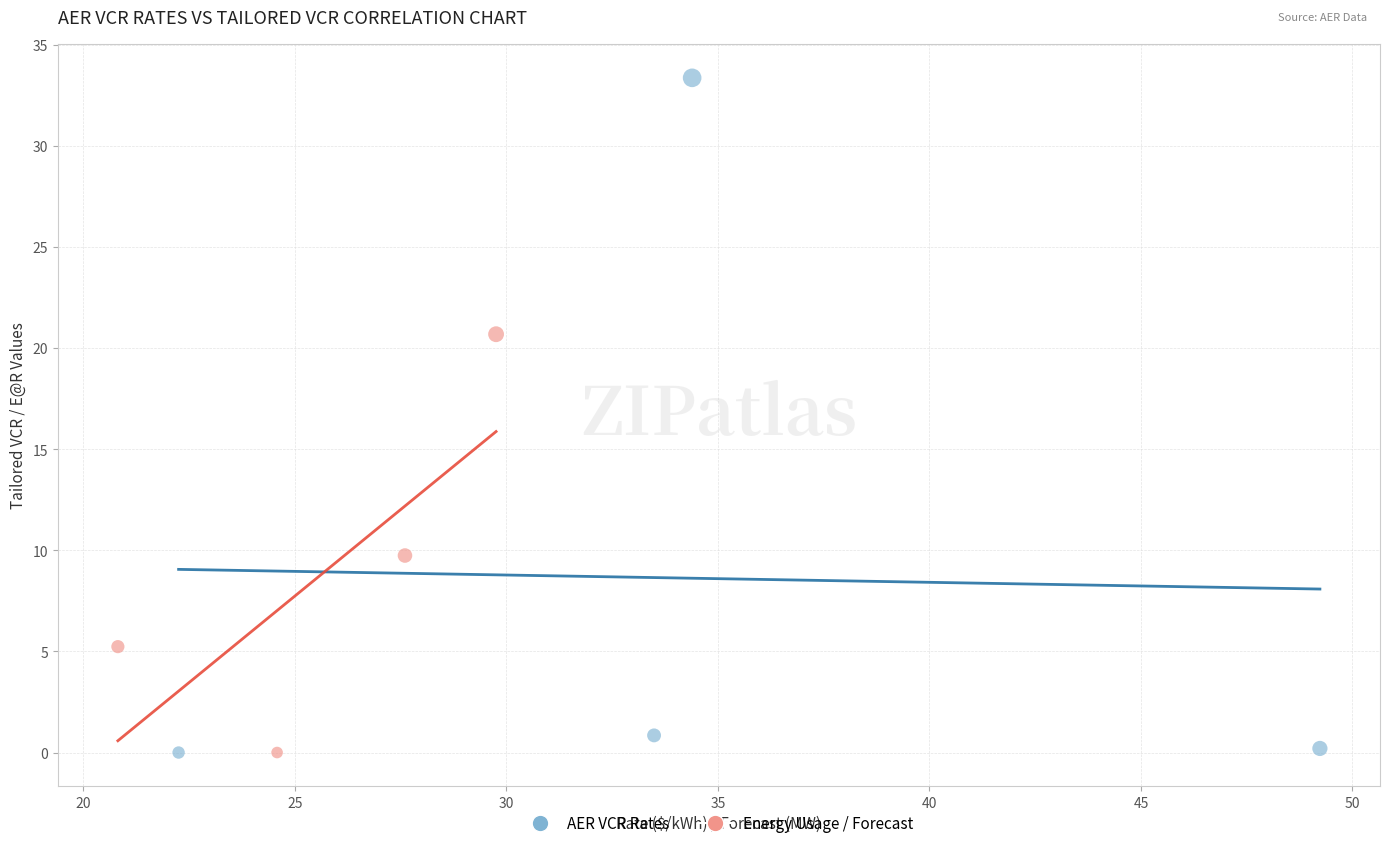

Which series has the widest spread of Y values?

AER VCR Rates